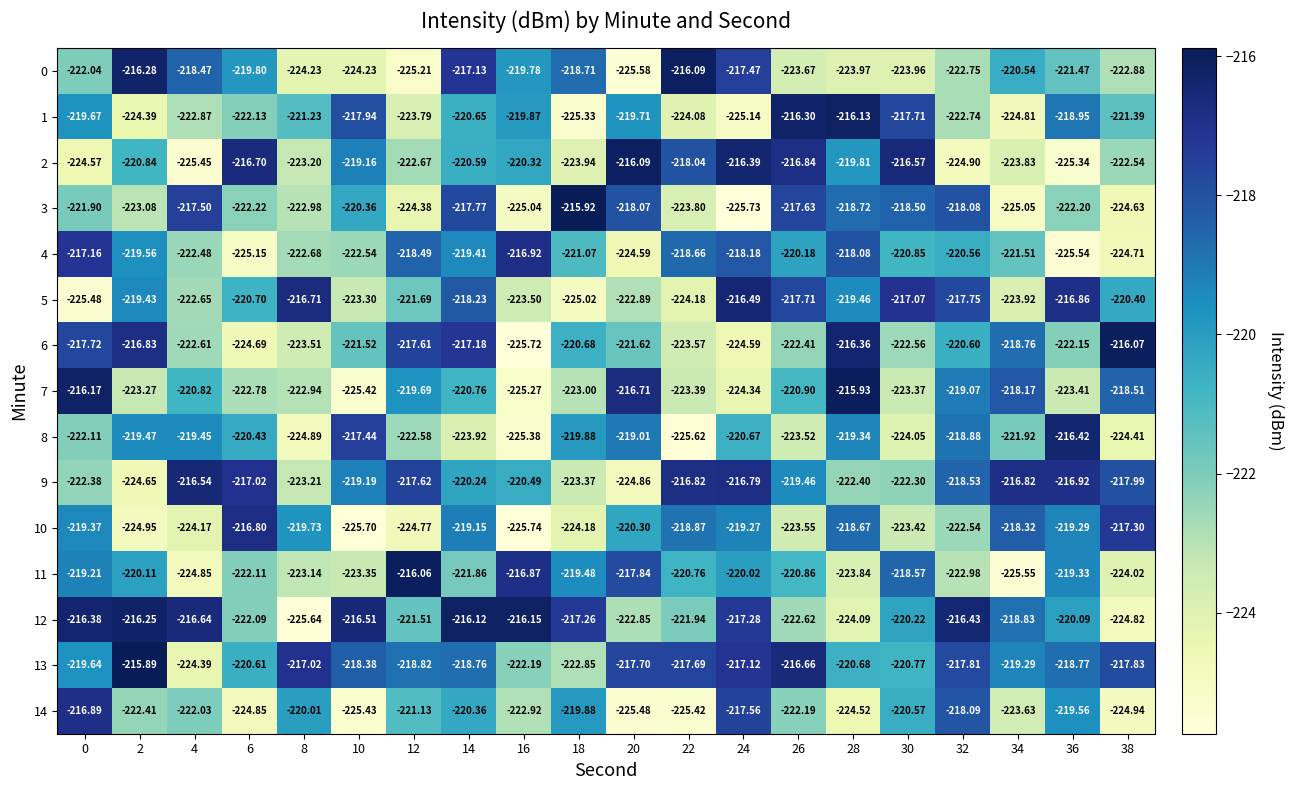

Rank the series at 20 from highest to lowest value.

2, 7, 13, 11, 3, 8, 1, 10, 6, 12, 5, 4, 9, 14, 0